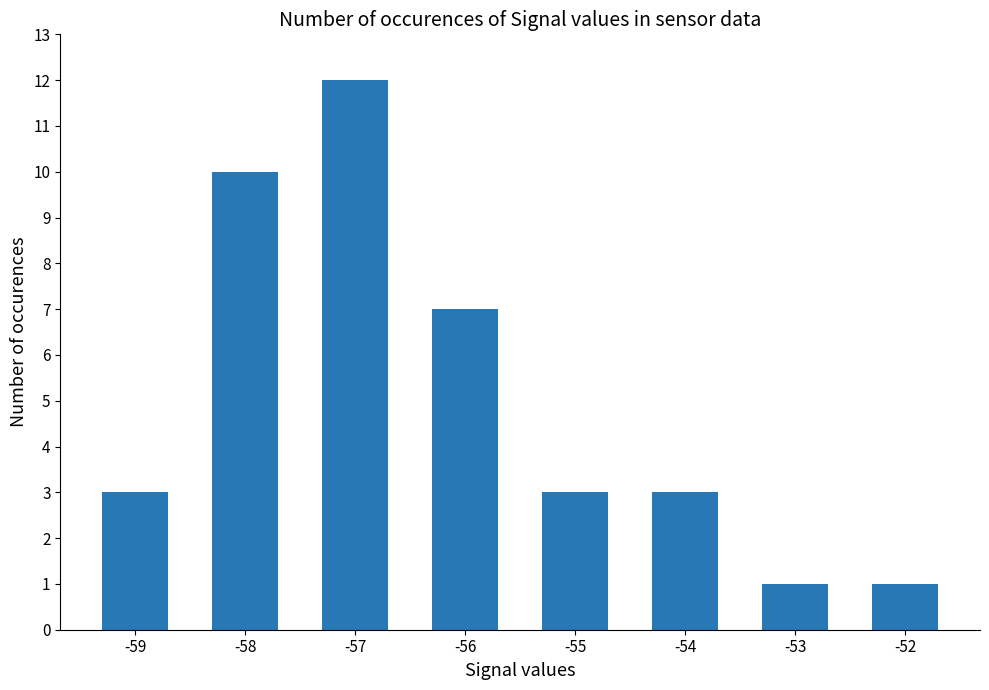

The chart shows a value of 4 at -56. True or false?

False